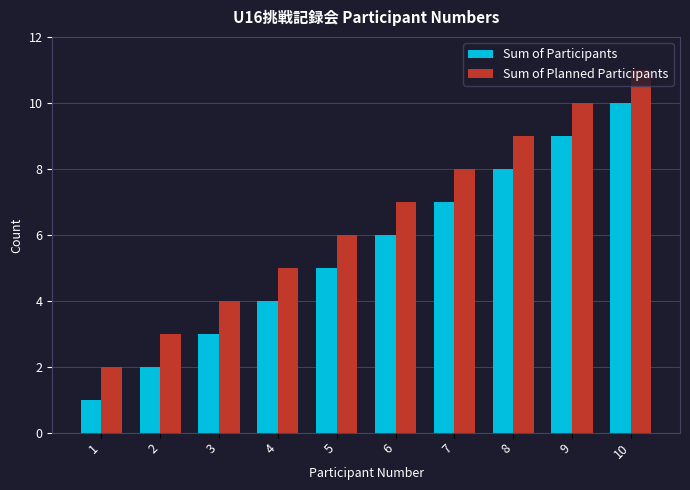

True or false: Sum of Participants has a value of 3 at 2.

False